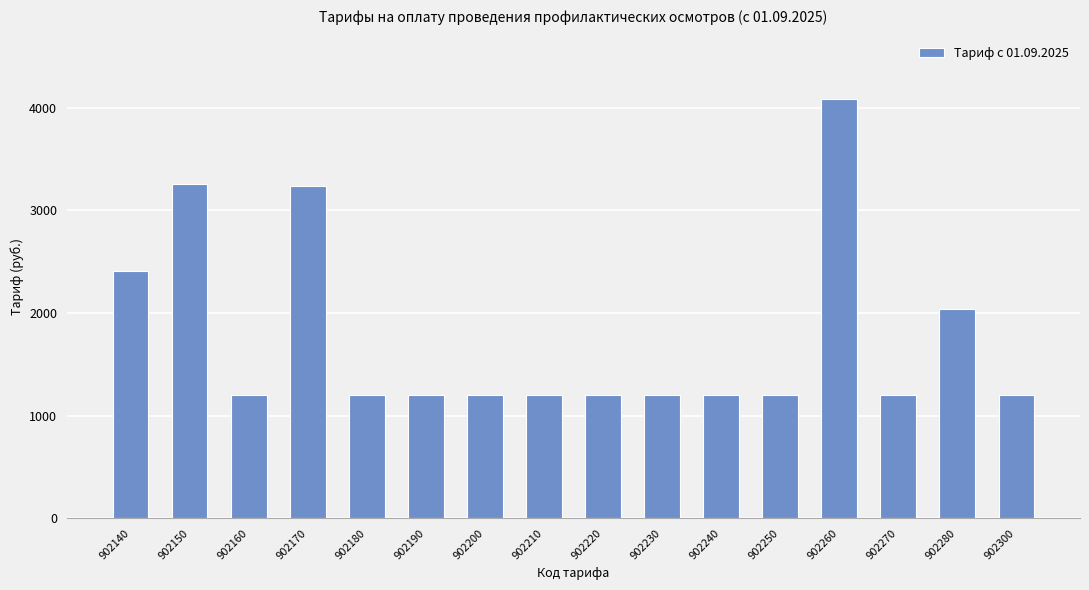

What is the value of the 3rd bar from the left?

1202